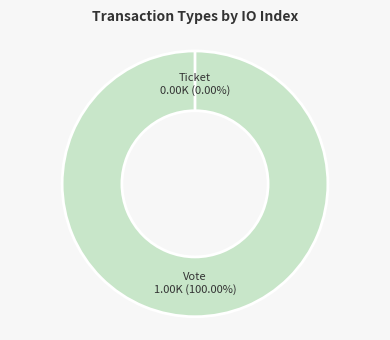

Rank the categories by value from highest to lowest.

Vote (io_index=1), Ticket (io_index=0)